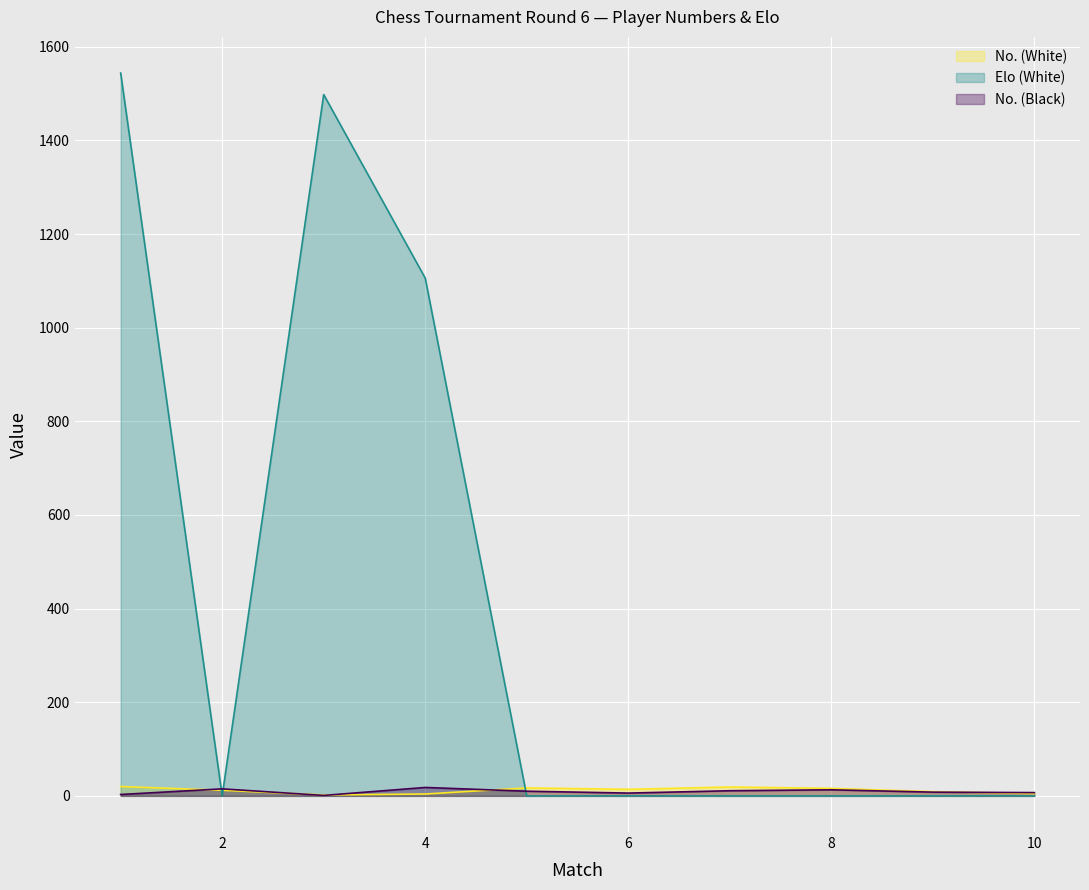

What is the value of the No. (White) point at the 2nd from the left?

12